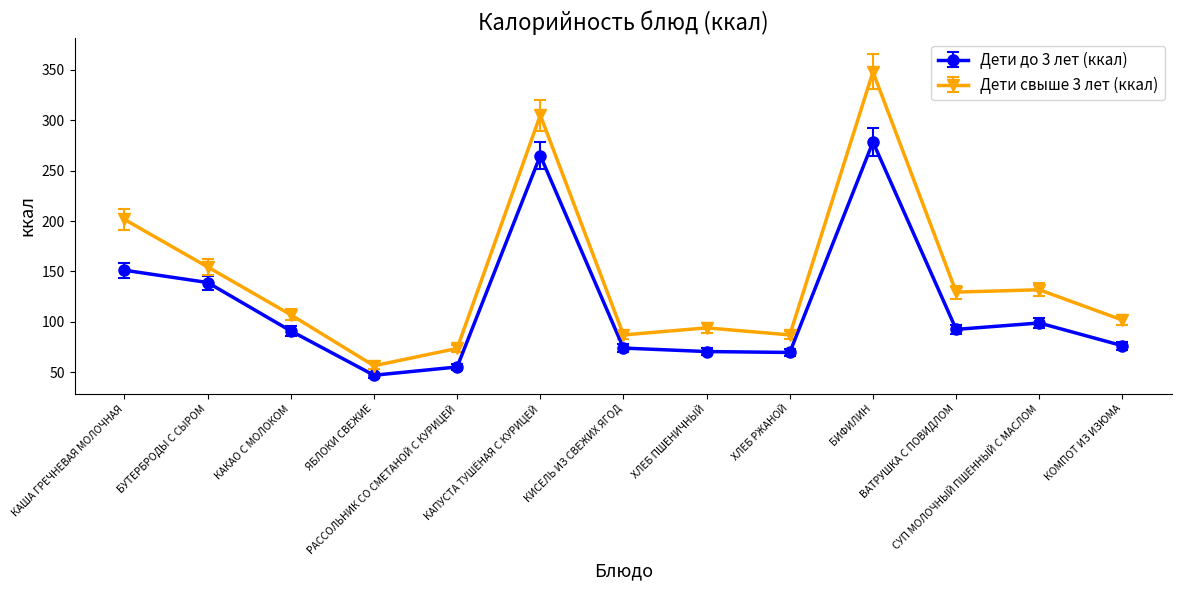

At which category does the chart reach its minimum across all series?

ЯБЛОКИ СВЕЖИЕ